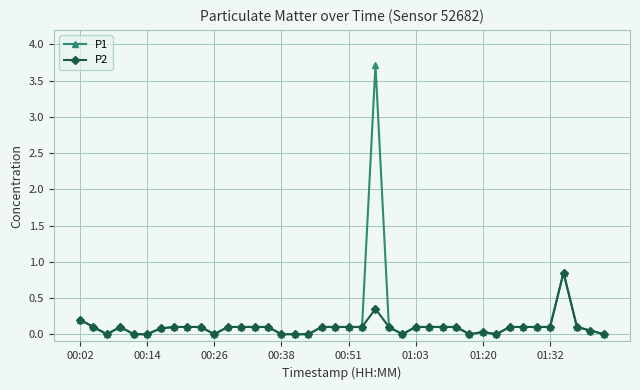

Rank the series by their maximum value, from lowest to highest.

P2, P1